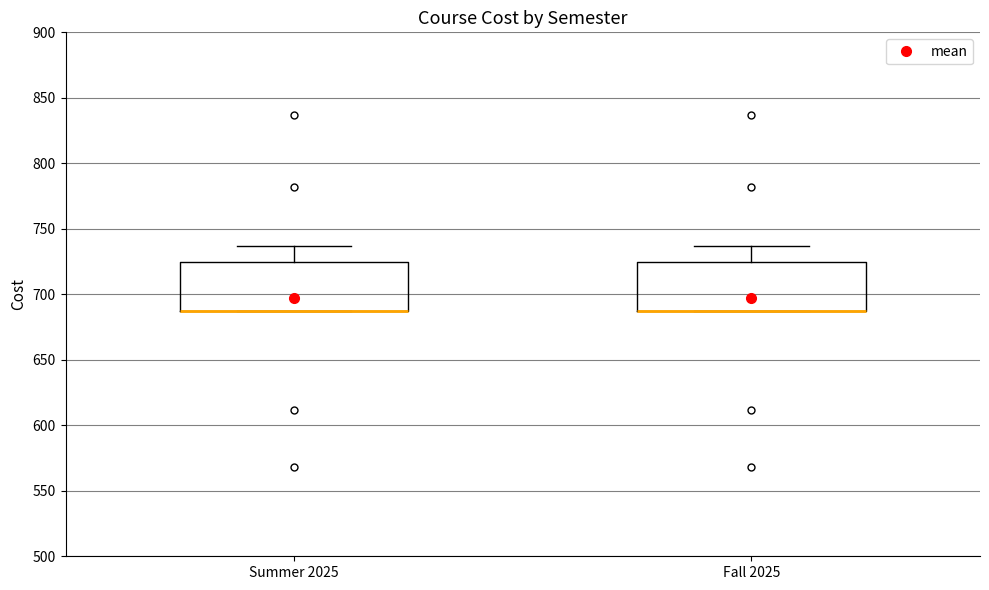

Reading left to right, transcribe this box plot: for each box, give where its median line is, the range the box spans, and where its two whiskers end, as read against the y-axis. The values are not printed on the chart, so give them approximately, as read against the axis.

Summer 2025: median 685 (drawn on the box's lower edge), box 685 to 725, whiskers 685 to 735
Fall 2025: median 685 (drawn on the box's lower edge), box 685 to 725, whiskers 685 to 735